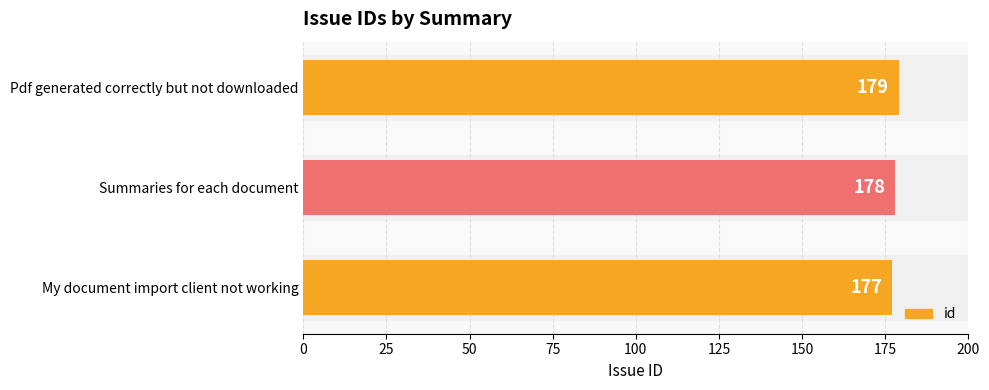

How many bars are there in total?

3